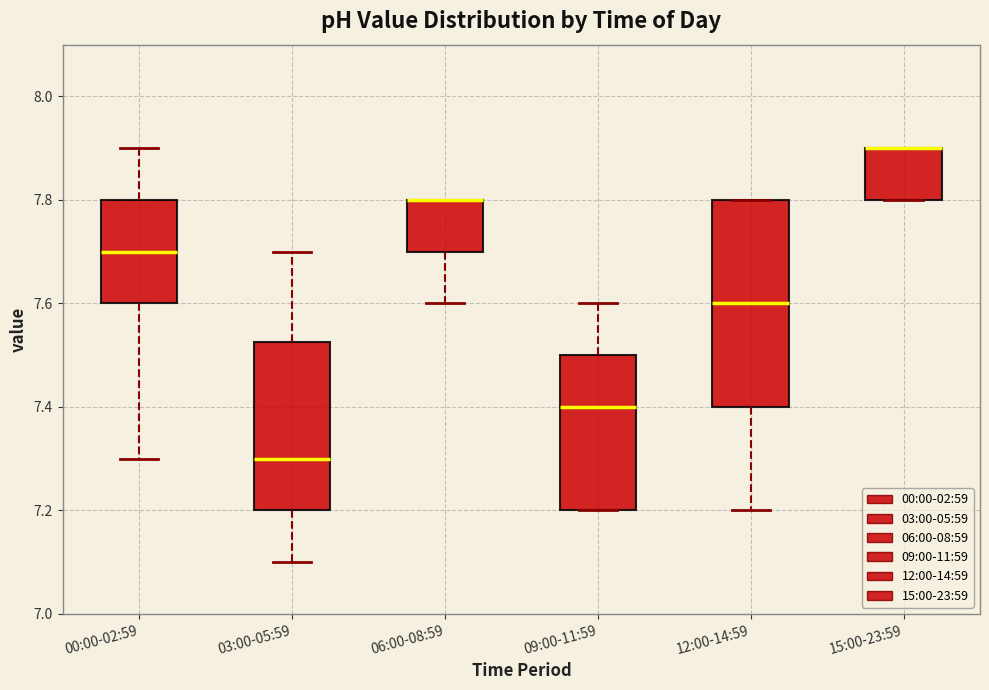

Reading left to right, transcribe this box plot: for each box, give where its median line is, the range the box spans, and where its two whiskers end, as read against the y-axis. The values are not printed on the chart, so give them approximately, as read against the axis.

00:00-02:59: median 7.70, box 7.60 to 7.80, whiskers 7.30 to 7.90
03:00-05:59: median 7.30, box 7.20 to 7.52, whiskers 7.10 to 7.70
06:00-08:59: median 7.80 (drawn on the box's upper edge), box 7.70 to 7.80, whiskers 7.60 to 7.80
09:00-11:59: median 7.40, box 7.20 to 7.50, whiskers 7.20 to 7.60
12:00-14:59: median 7.60, box 7.40 to 7.80, whiskers 7.20 to 7.80
15:00-23:59: median 7.90 (drawn on the box's upper edge), box 7.80 to 7.90, whiskers 7.80 to 7.90